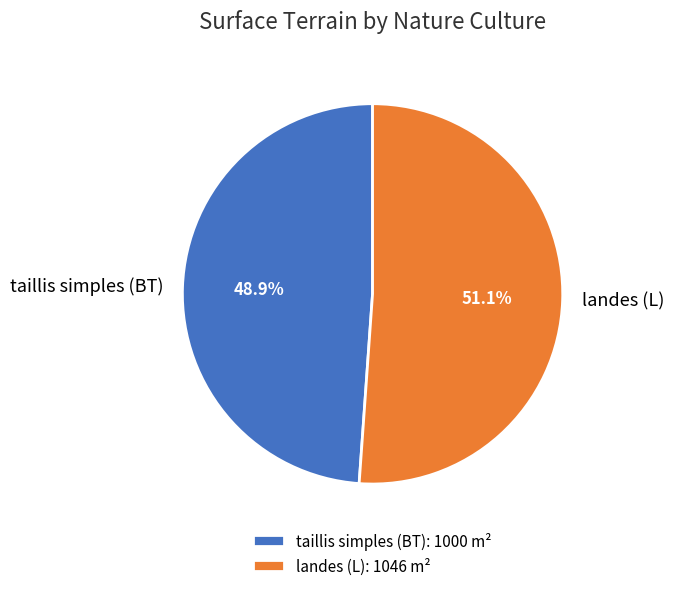

Approximately how many times larger is the value at taillis simples (BT) compared to landes (L)?

1.0